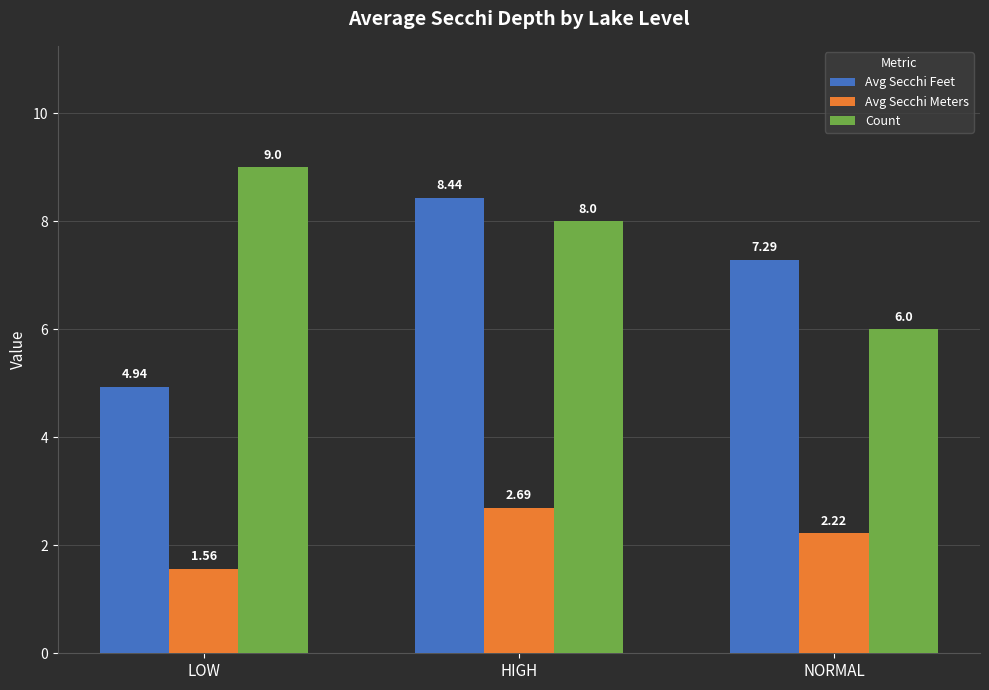

List the labels in order of Count value, smallest first.

NORMAL, HIGH, LOW